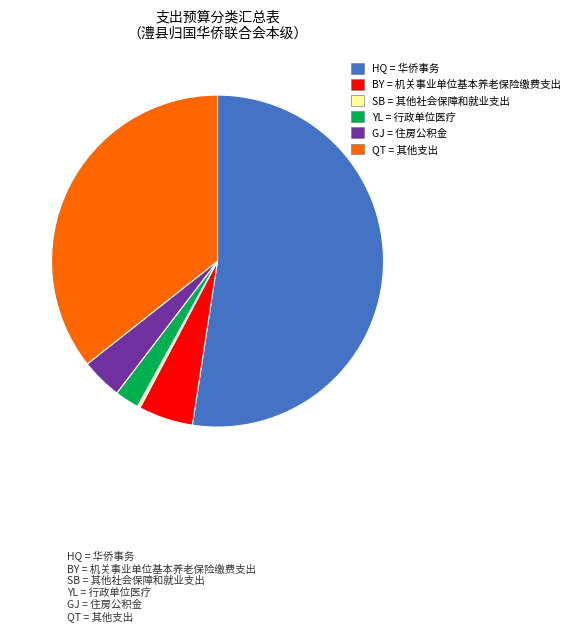

Is there any slice that represents more than half of the pie?

Yes